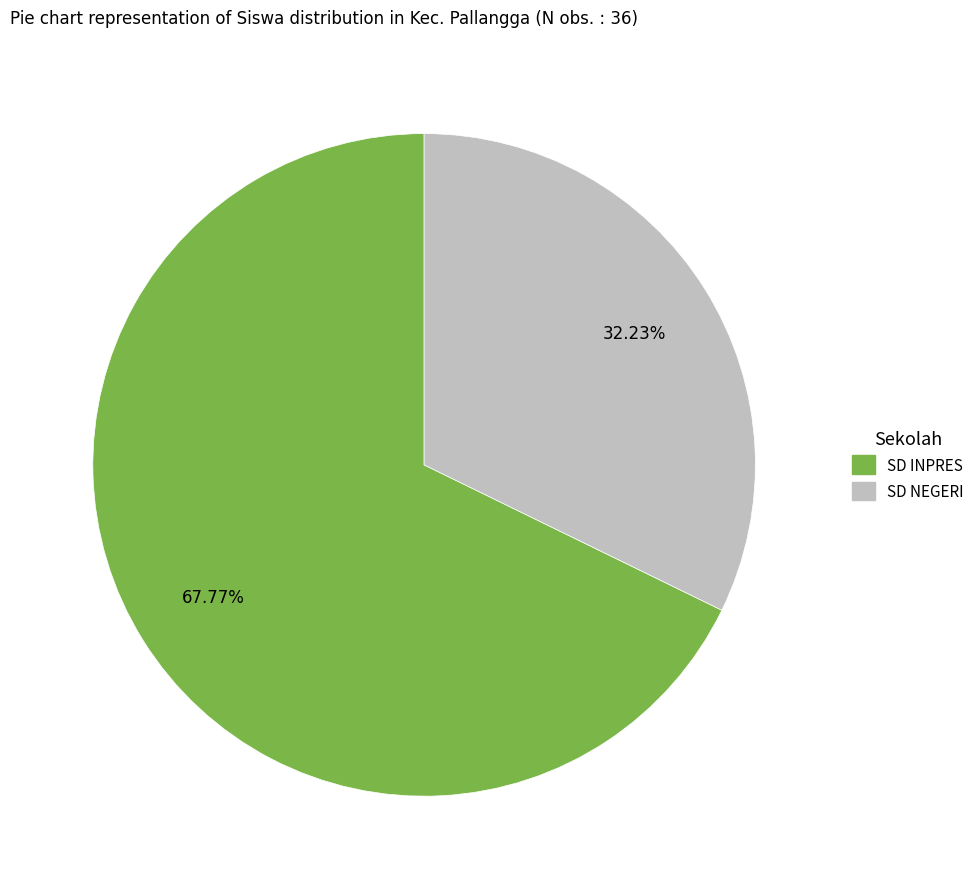

Does any single category account for the majority?

Yes